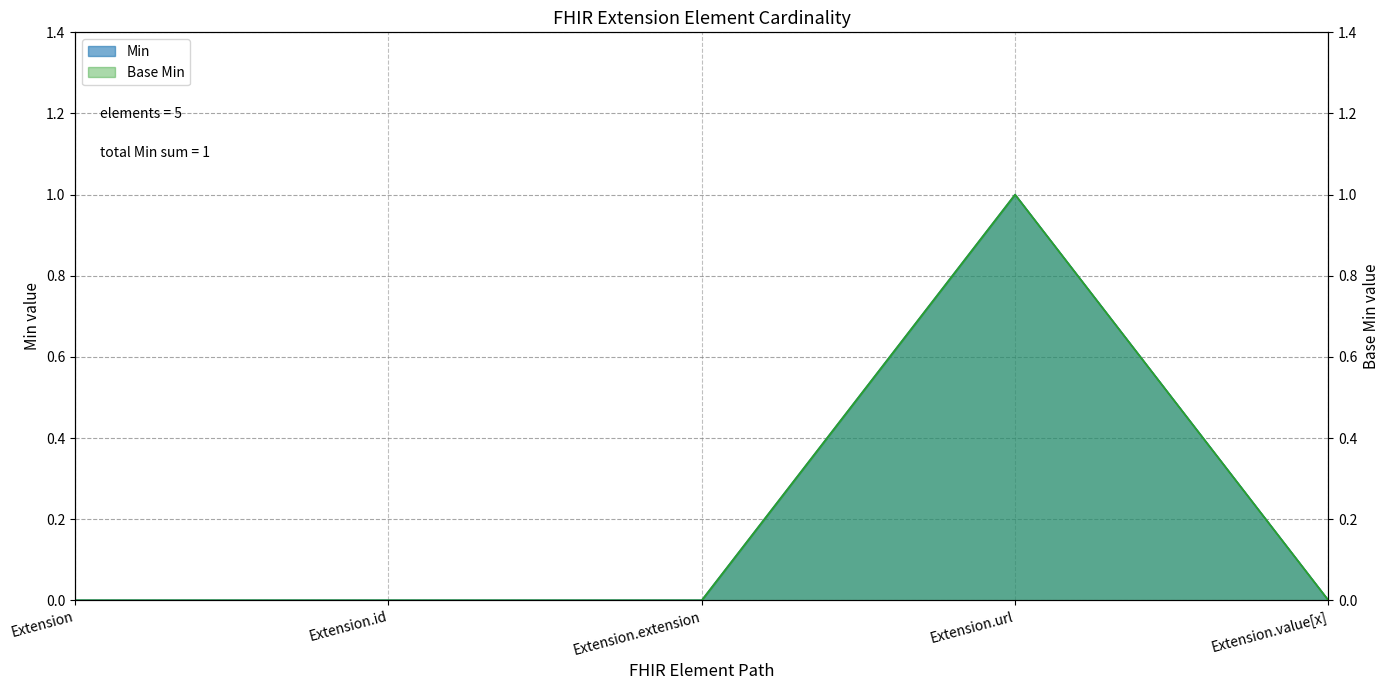

The value of Base Min at Extension.id is -1. True or false?

False